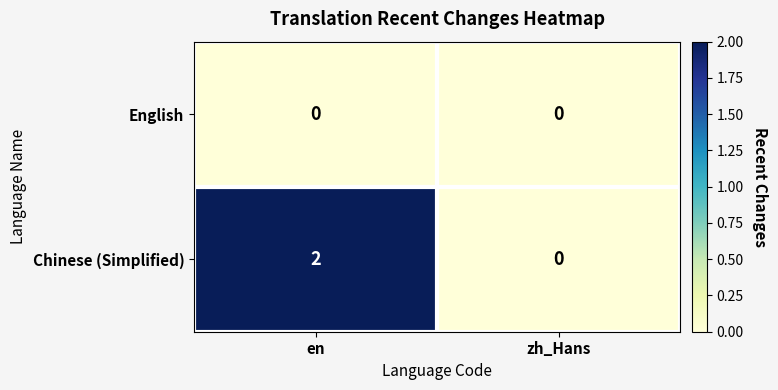

True or false: English has a value of 0 at en.

True